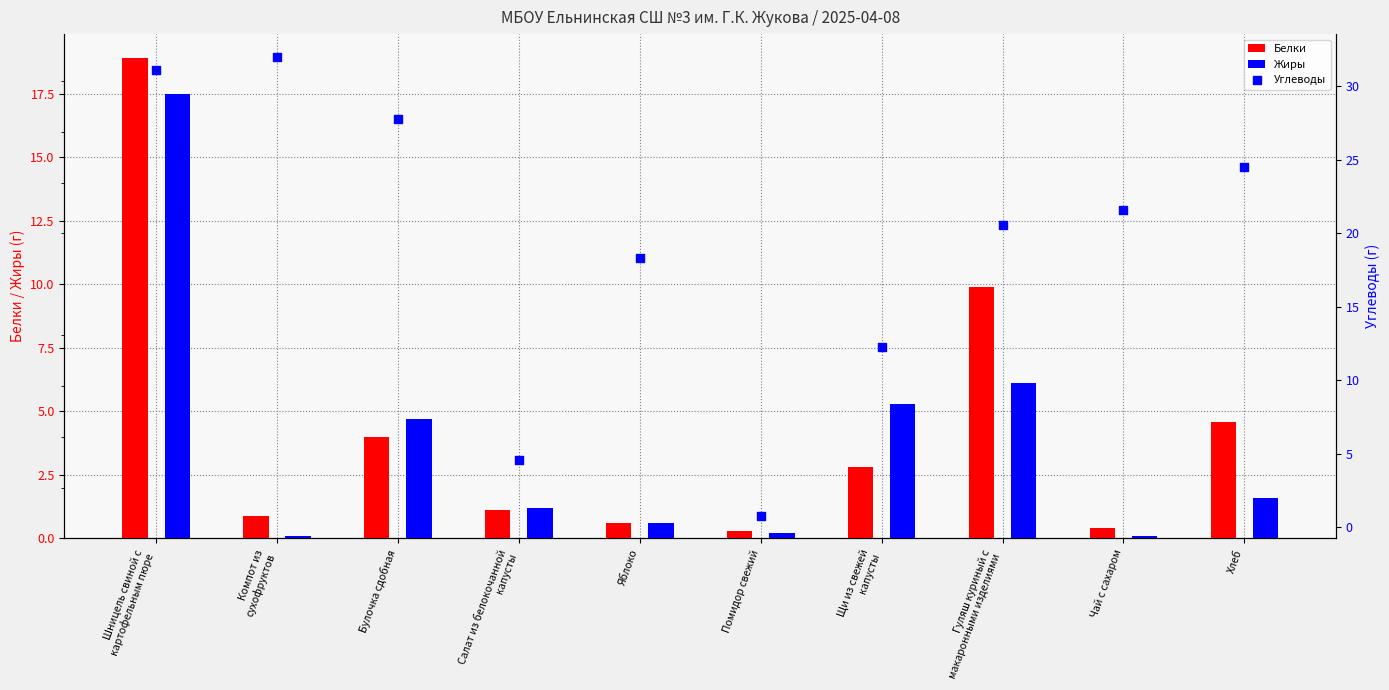

Which series has the widest spread of Y values?

Углеводы